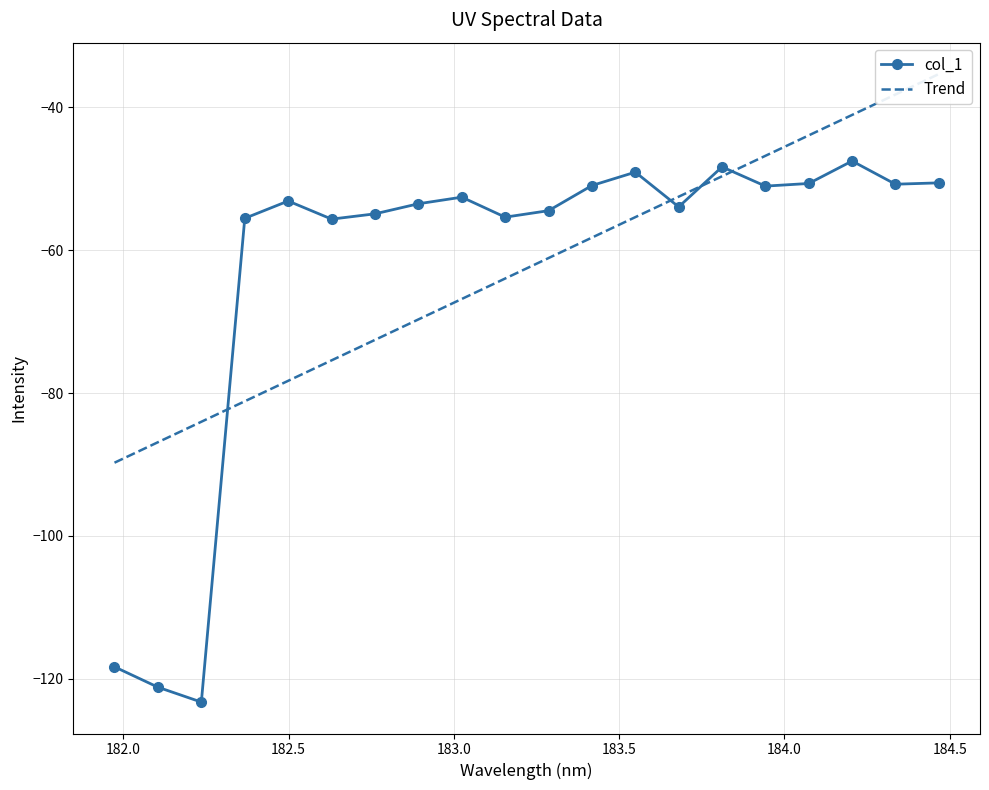

How many interior local valleys does the col_1 series have?

6